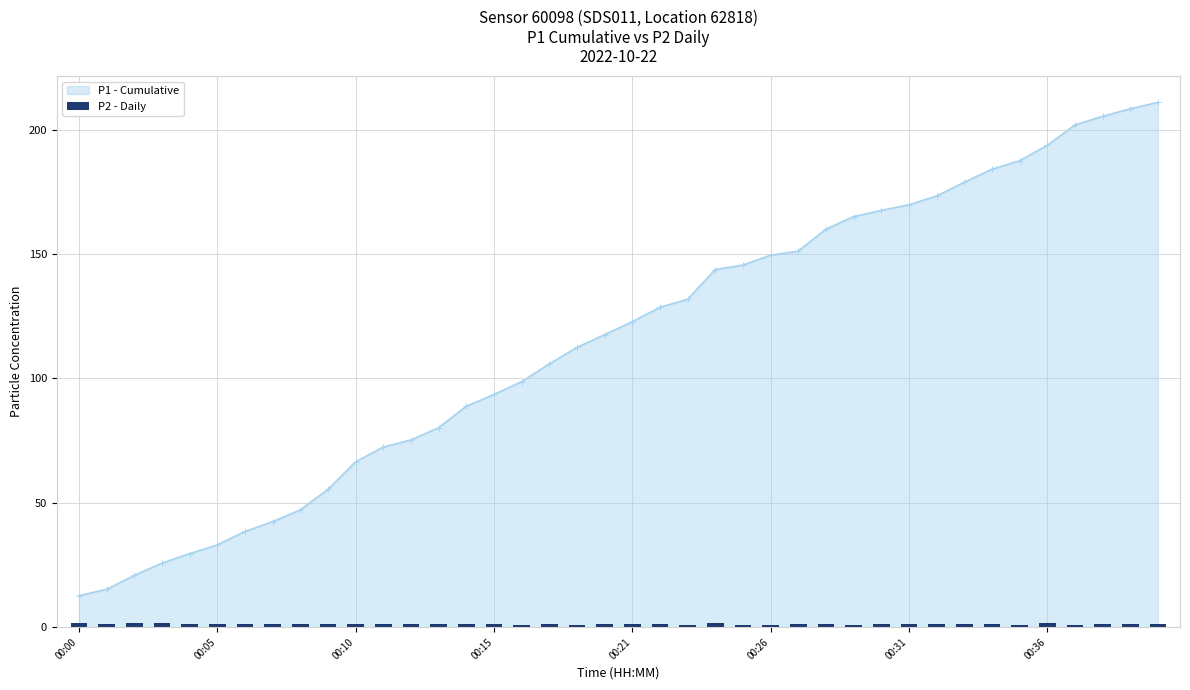

What is the label of the 10th bar from the right?

00:31